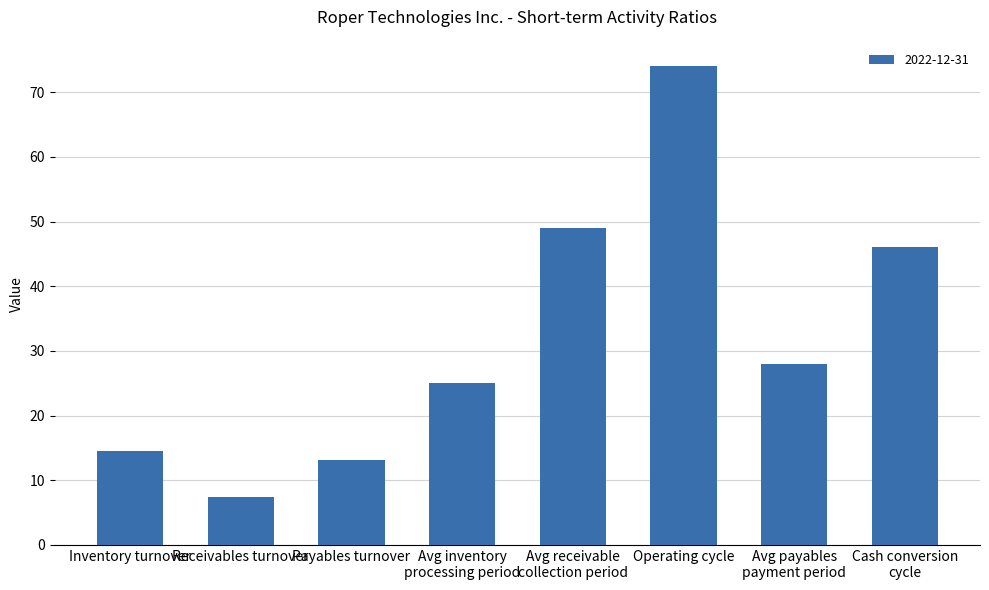

Which has a higher value, Avg receivable
collection period or Cash conversion
cycle?

Avg receivable
collection period